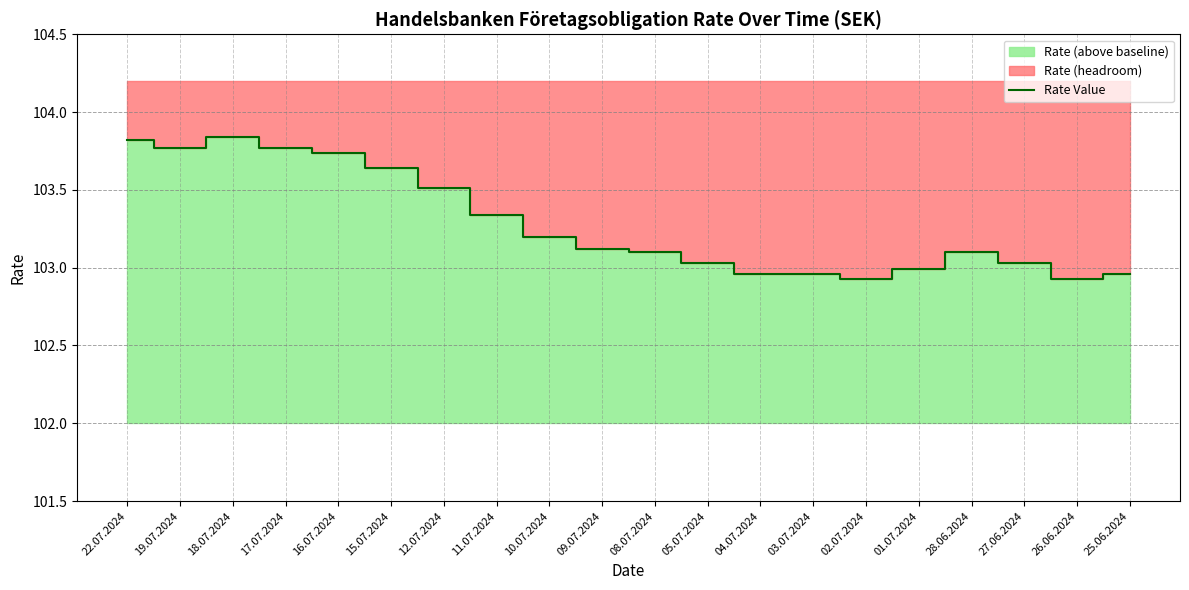

Is it true that the value at 05.07.2024 is 35.3?

False